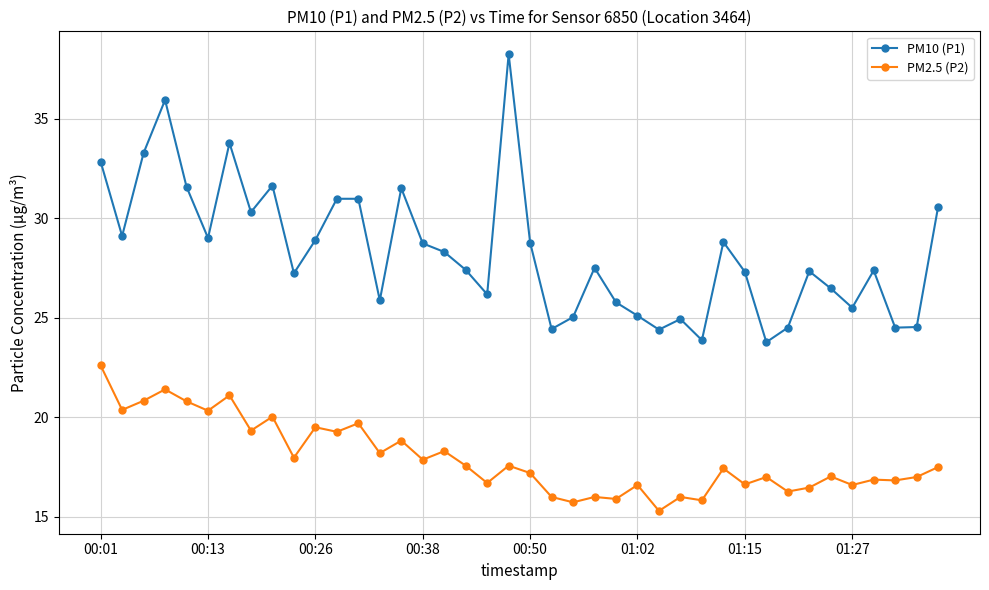

Which series has the largest range (max minus min)?

PM10 (P1)